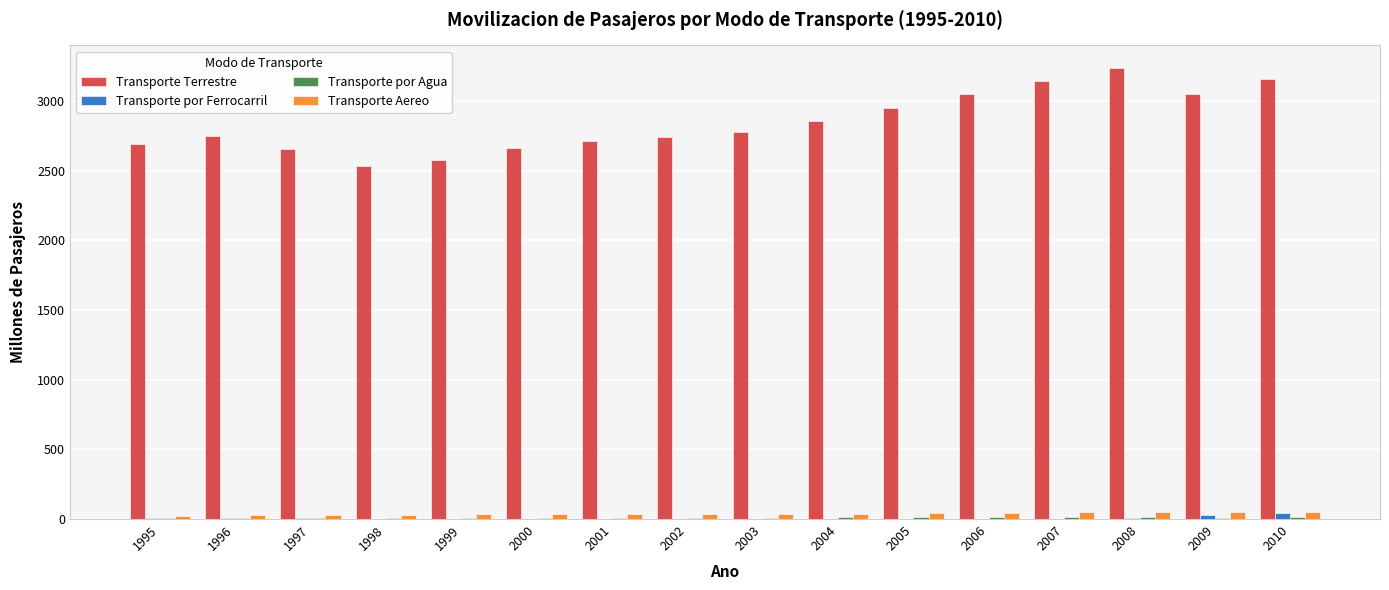

Is it true that Transporte por Ferrocarril equals 0.3 at 2006?

True